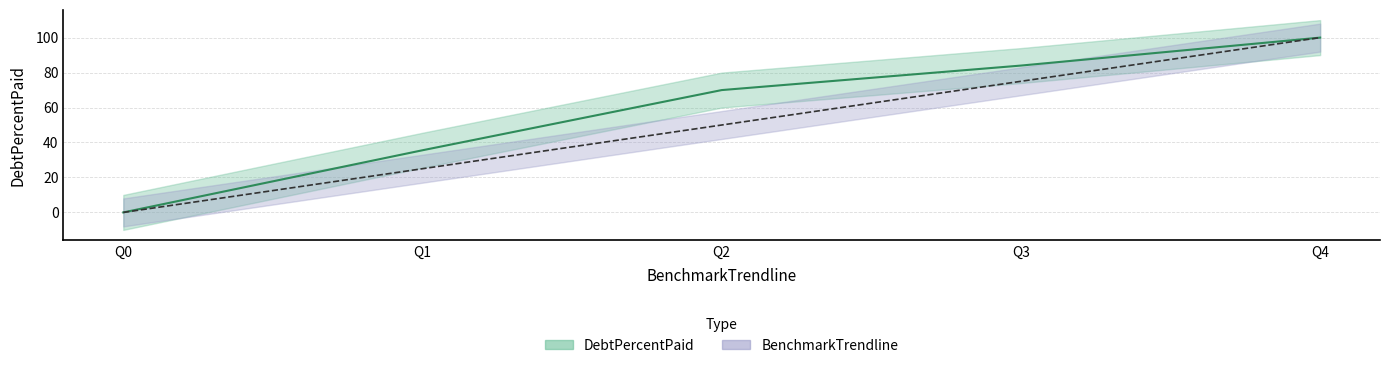

Reading left to right, transcribe all the data shown in this chart.

DebtPercentPaid: Q0=0.0	Q1=35.6	Q2=70.0	Q3=84.0	Q4=100.0
BenchmarkTrendline: Q0=0.0	Q1=25.0	Q2=50.0	Q3=75.0	Q4=100.0